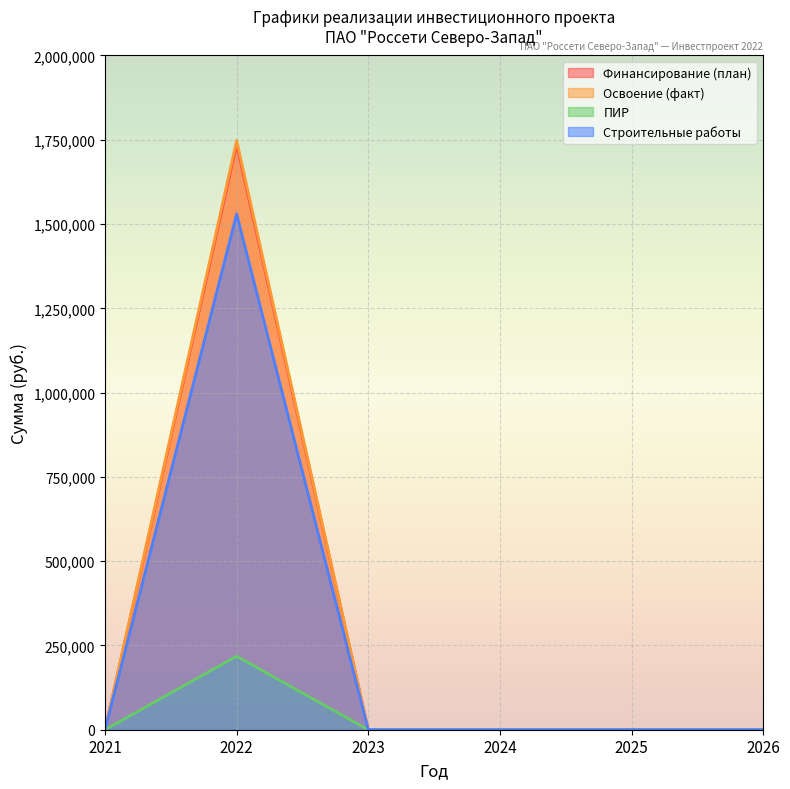

What is the difference between the maximum and minimum values in the Финансирование (план) series?

1735762